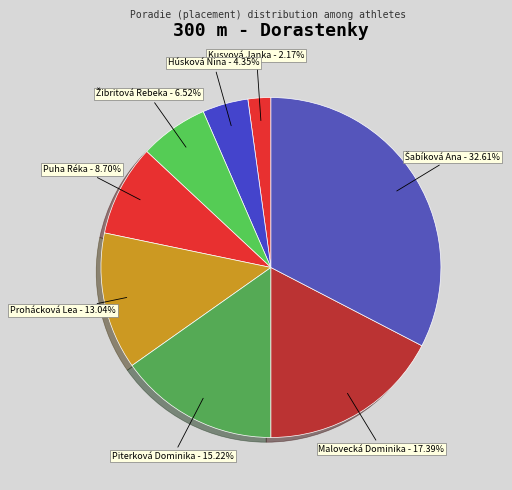

Between Piterková Dominika and Prohácková Lea, which is larger?

Piterková Dominika